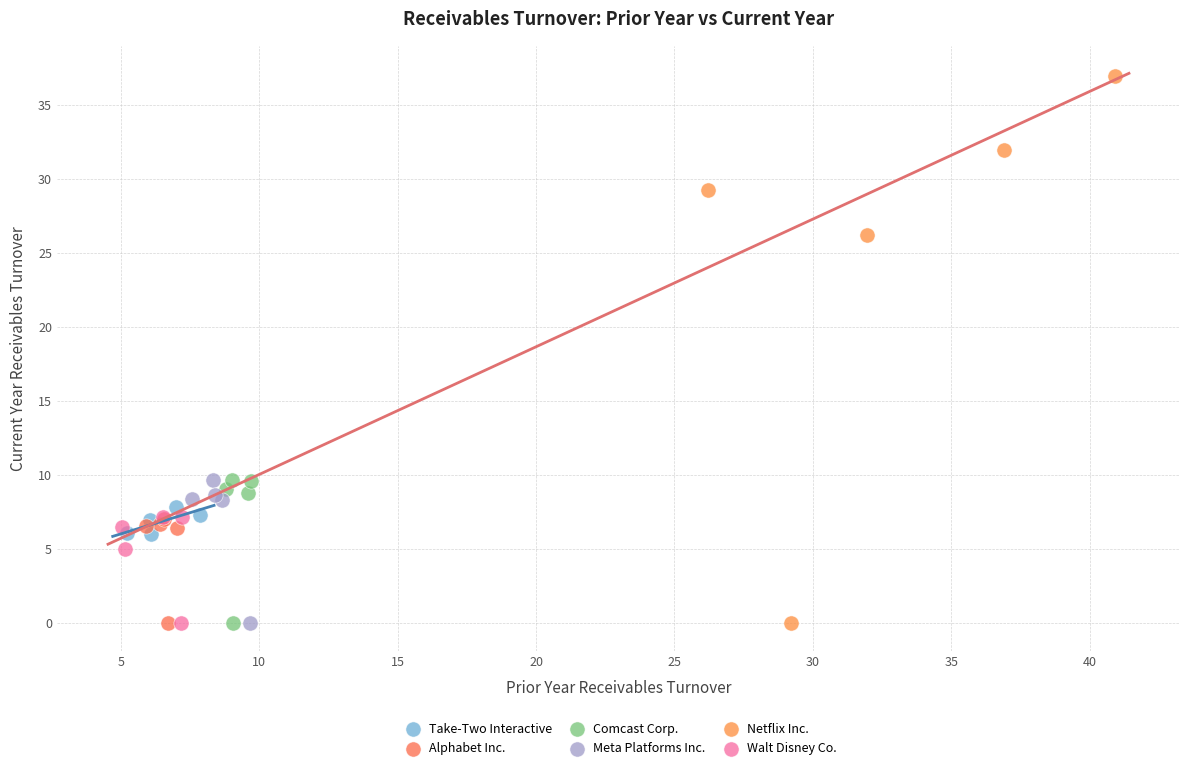

Which series contains the highest Y value?

Netflix Inc.